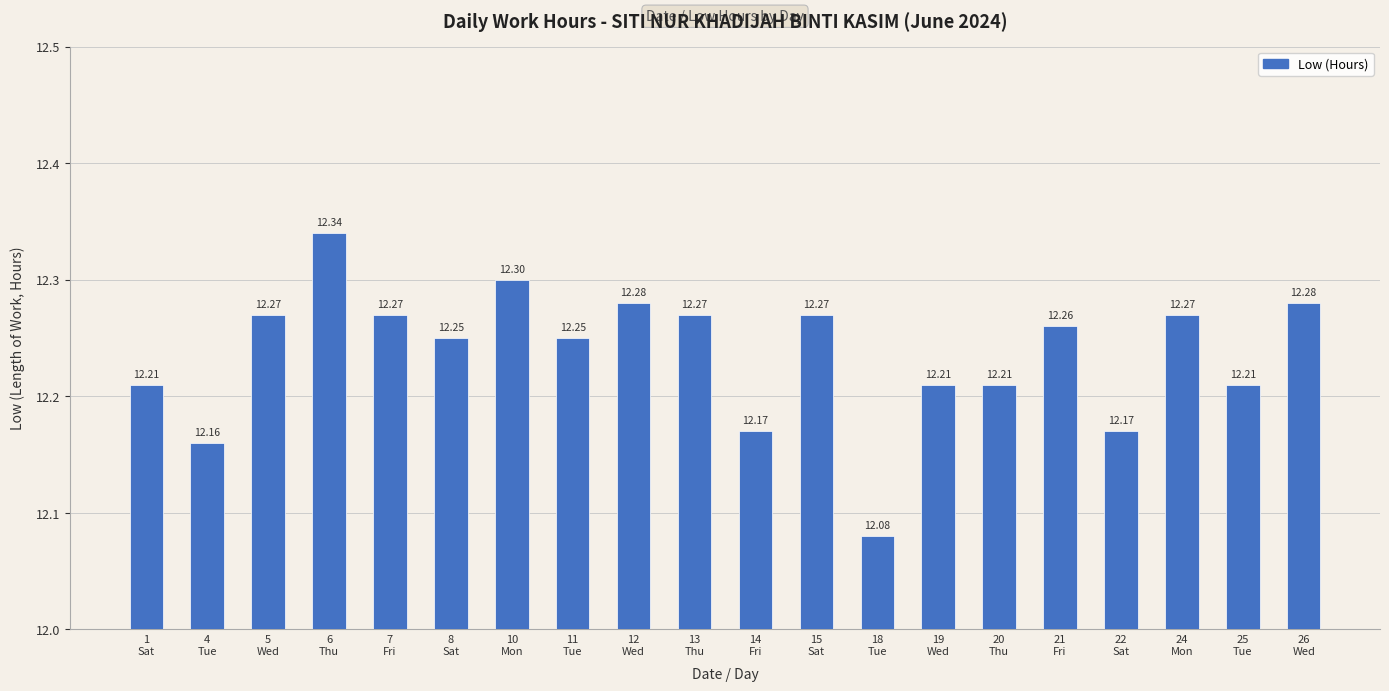

What is the label of the 5th bar from the right?

21
Fri